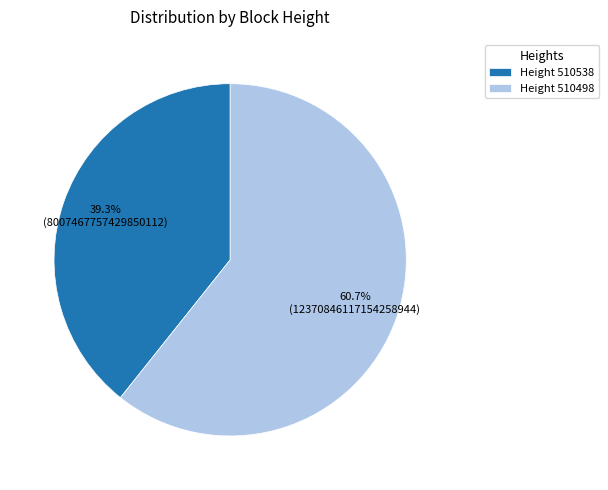

How many segments does this pie chart have?

2